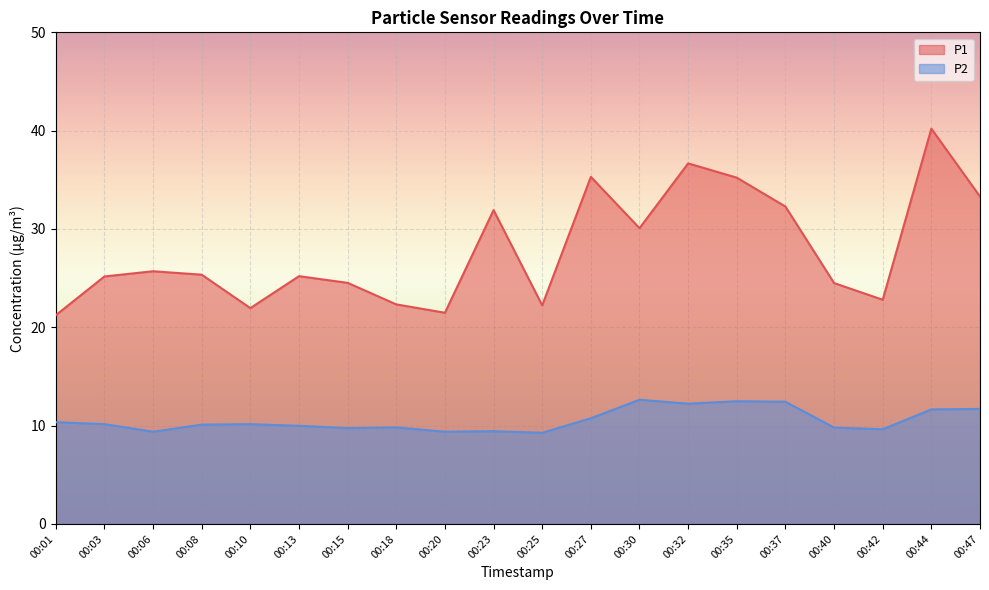

What are all the series names shown in the legend?

P1, P2